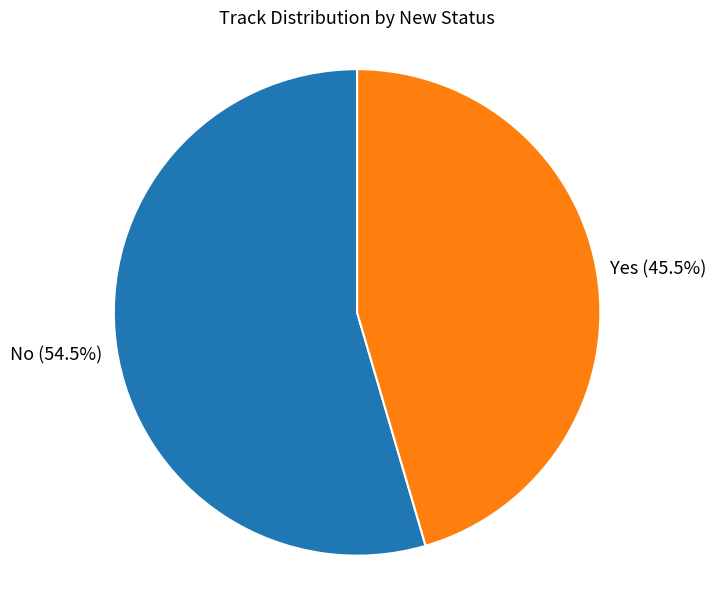

What is the total percentage of No and Yes?

100.0%